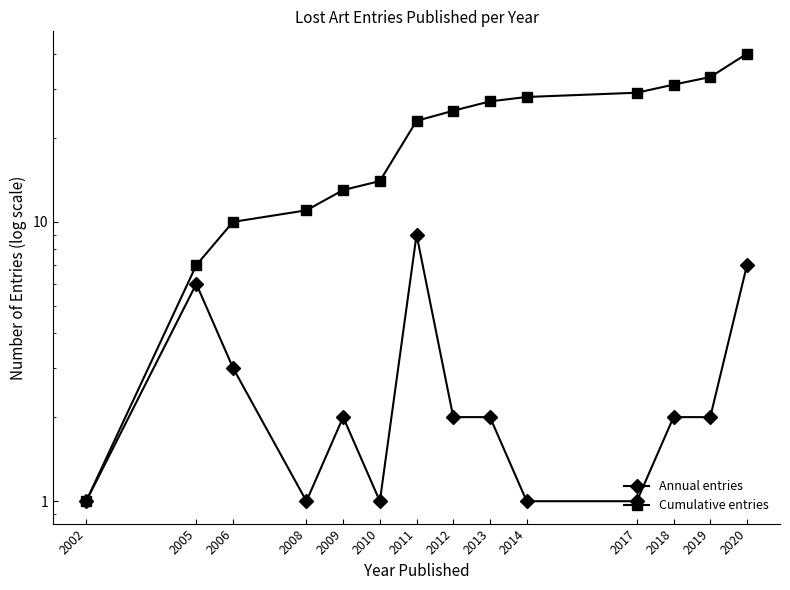

True or false: Annual entries has a value of 2 at 2019.

True